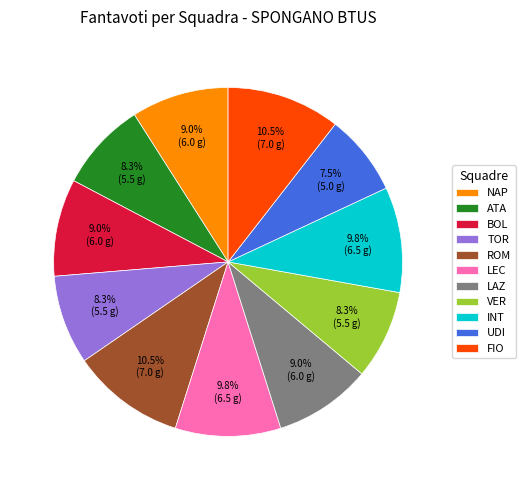

Is there any slice that represents more than half of the pie?

No